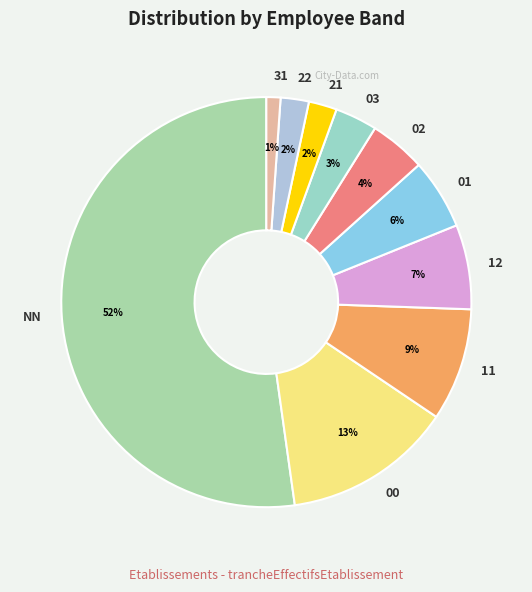

To the nearest percent, what is the difference between the 00 and 11 slice percentages?

4%